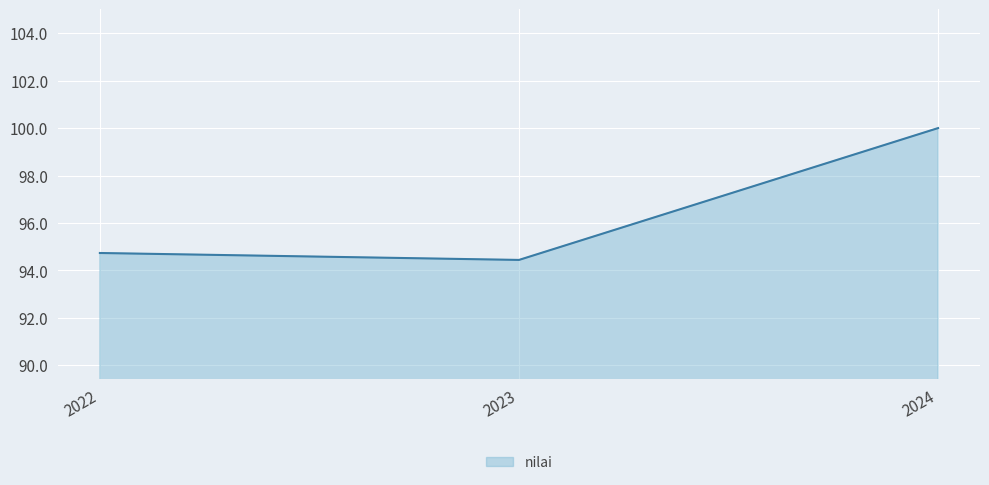

Does the chart display data point markers on the line(s)?

No